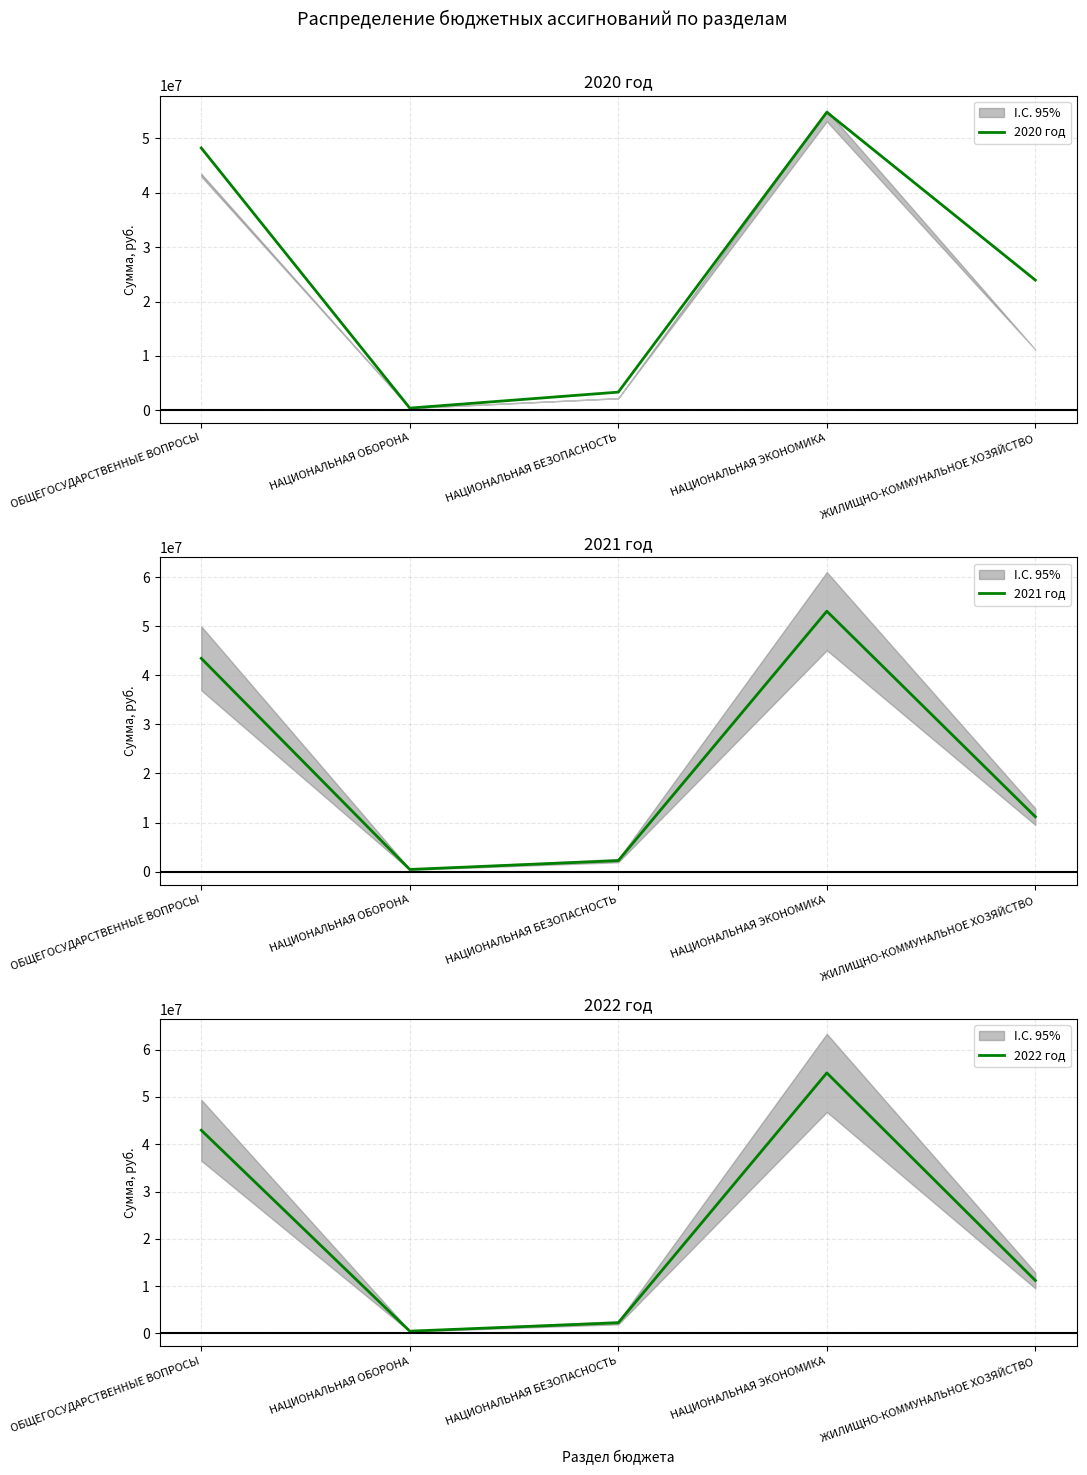

What is the value of the 2020 год point at the 2nd from the left?

422900.0